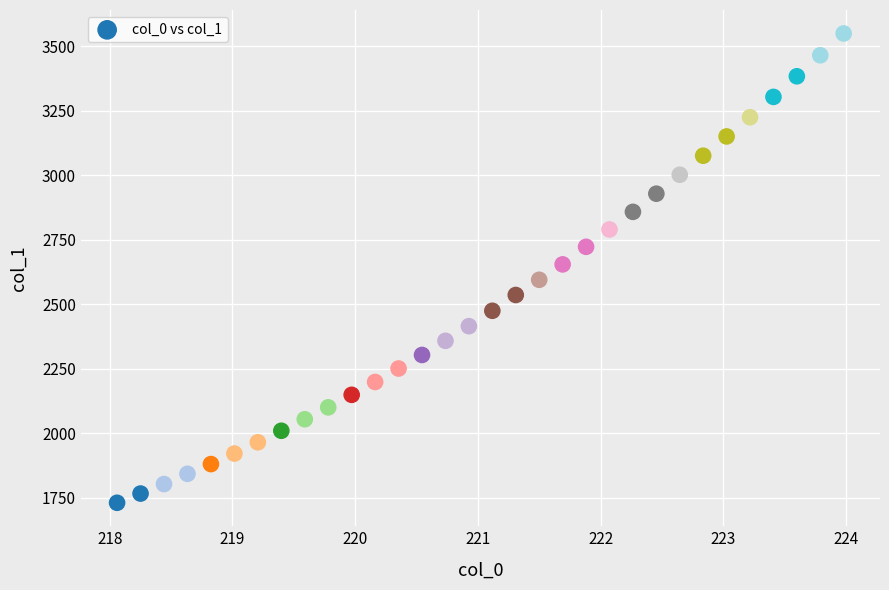

What is the range of Y values (max minus min)?

1818.0